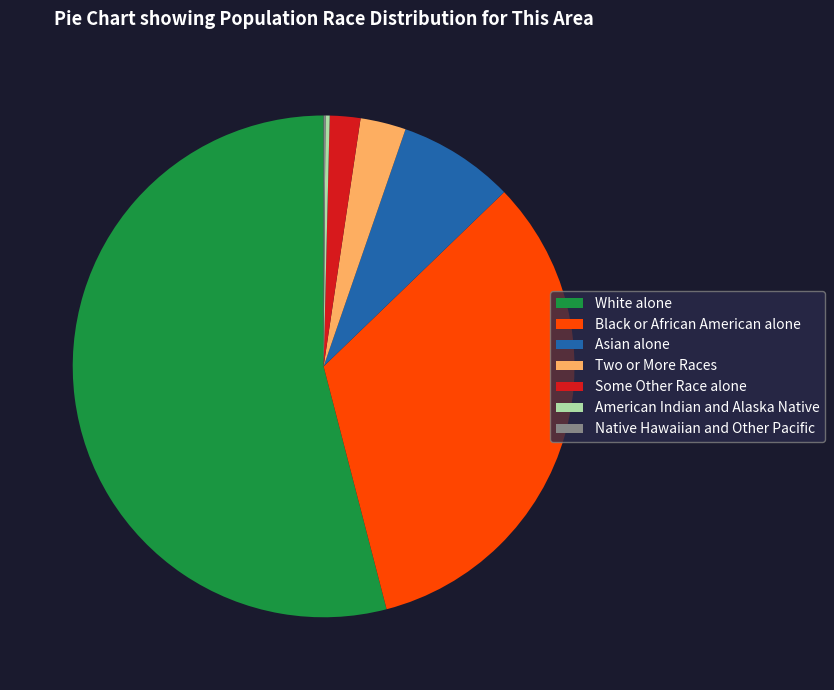

Between Two or More Races and Asian alone, which is larger?

Asian alone